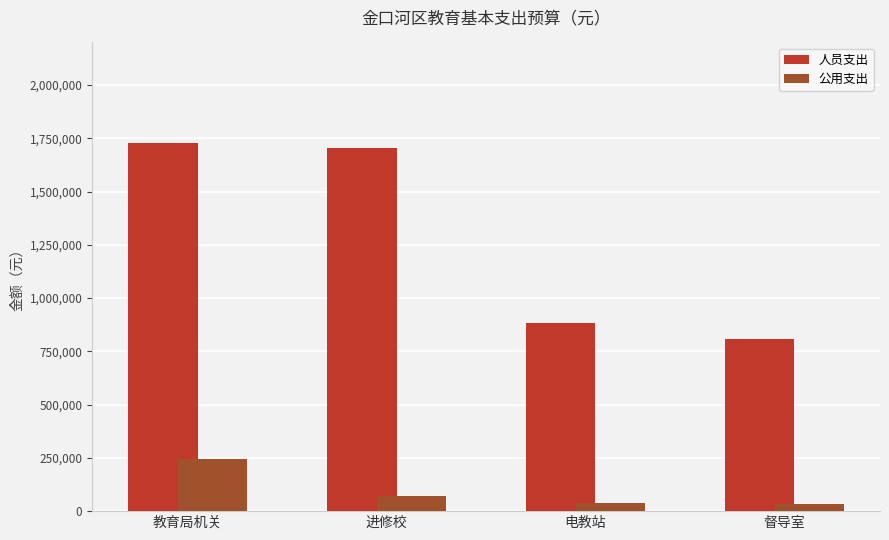

The value of 人员支出 at 电教站 is 881440. True or false?

True